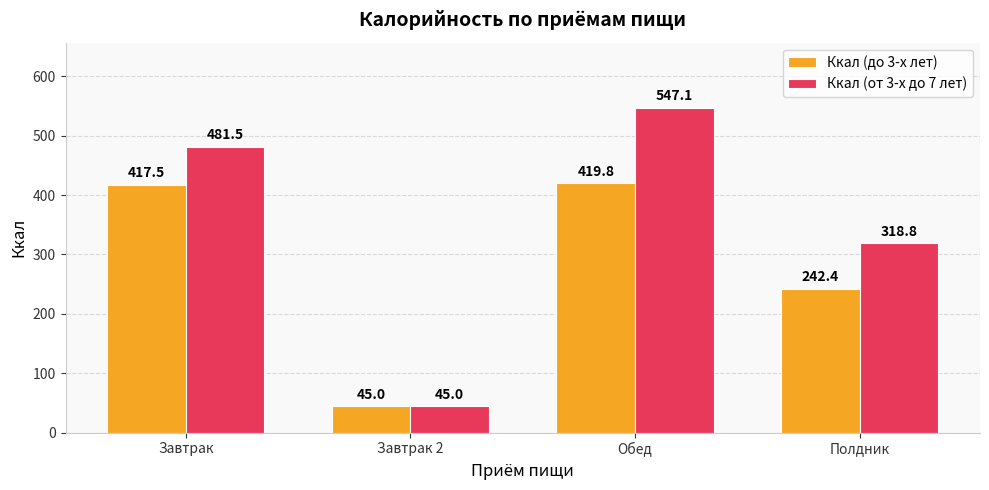

Where does the Ккал (до 3-х лет) series first go above 417?

Завтрак